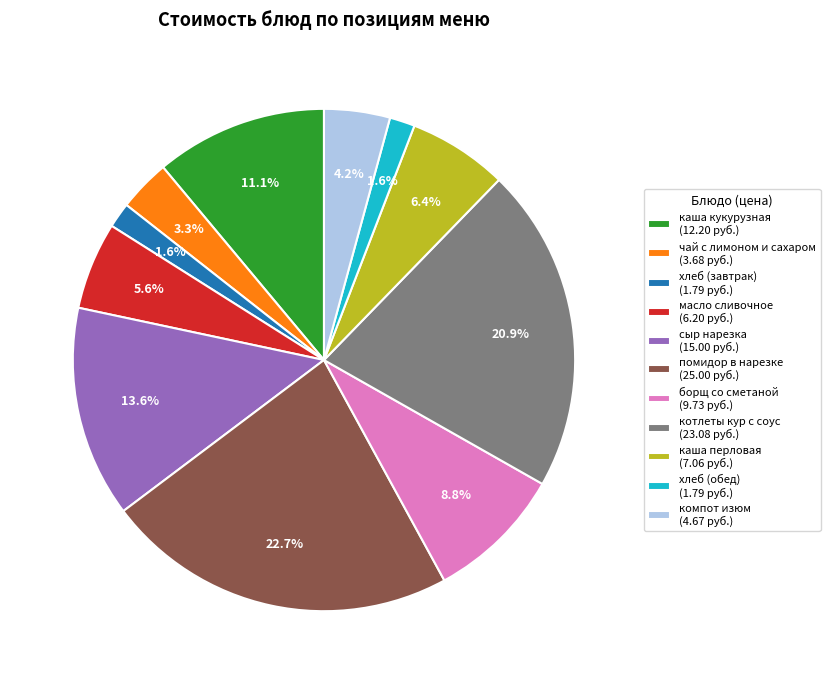

What portion of the pie excludes компот изюм?

95.8%